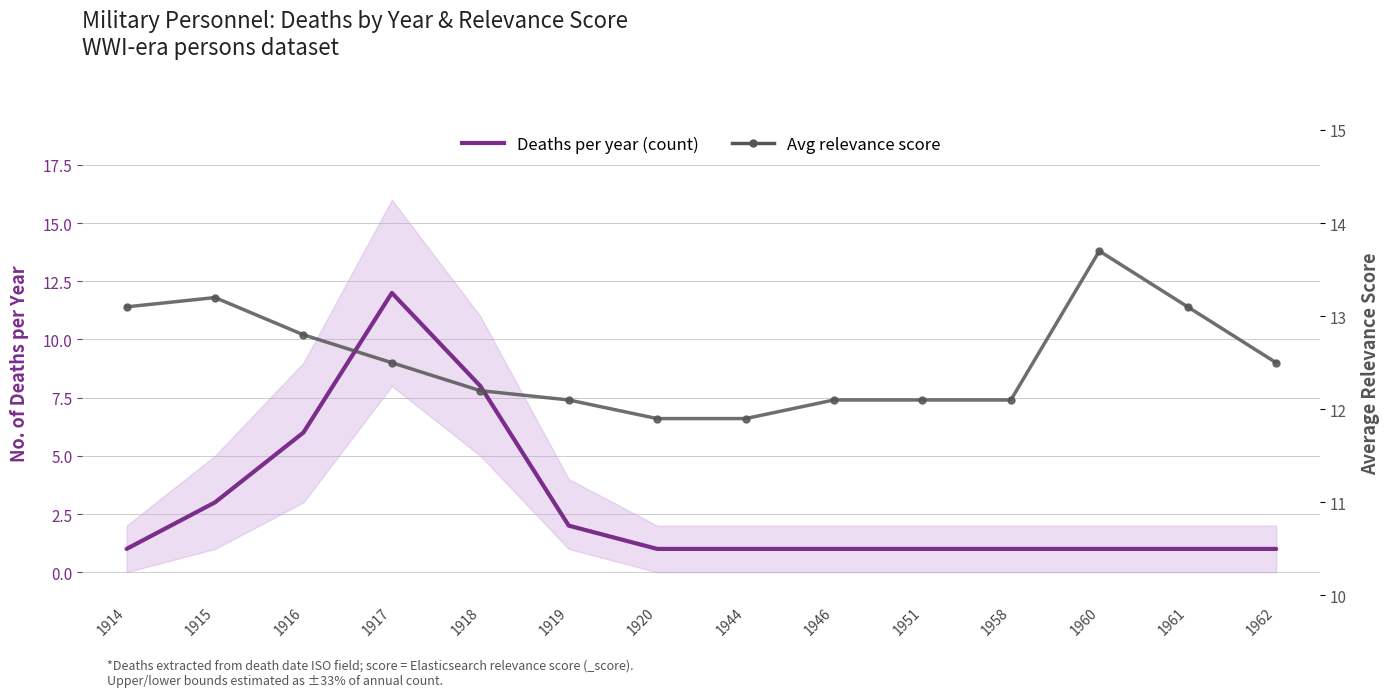

Rank the series by their average value, from lowest to highest.

Deaths per year (count), Avg relevance score